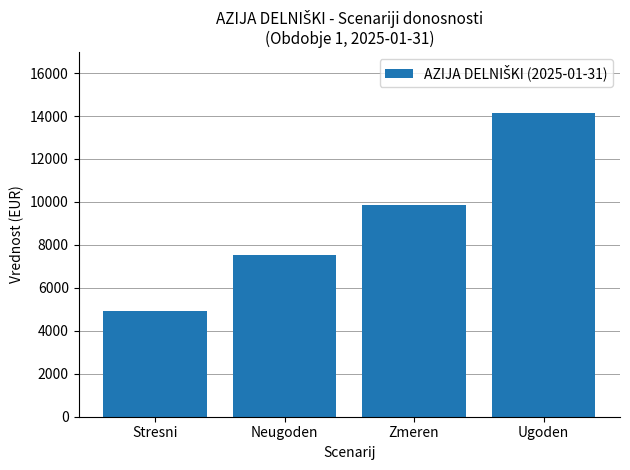

Between Ugoden and Stresni, which is larger?

Ugoden